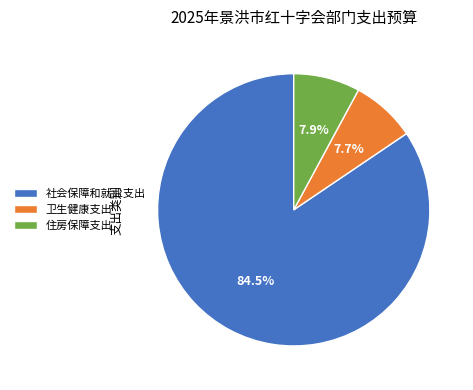

To the nearest percent, what is the difference between the largest and smallest slice percentages?

77%